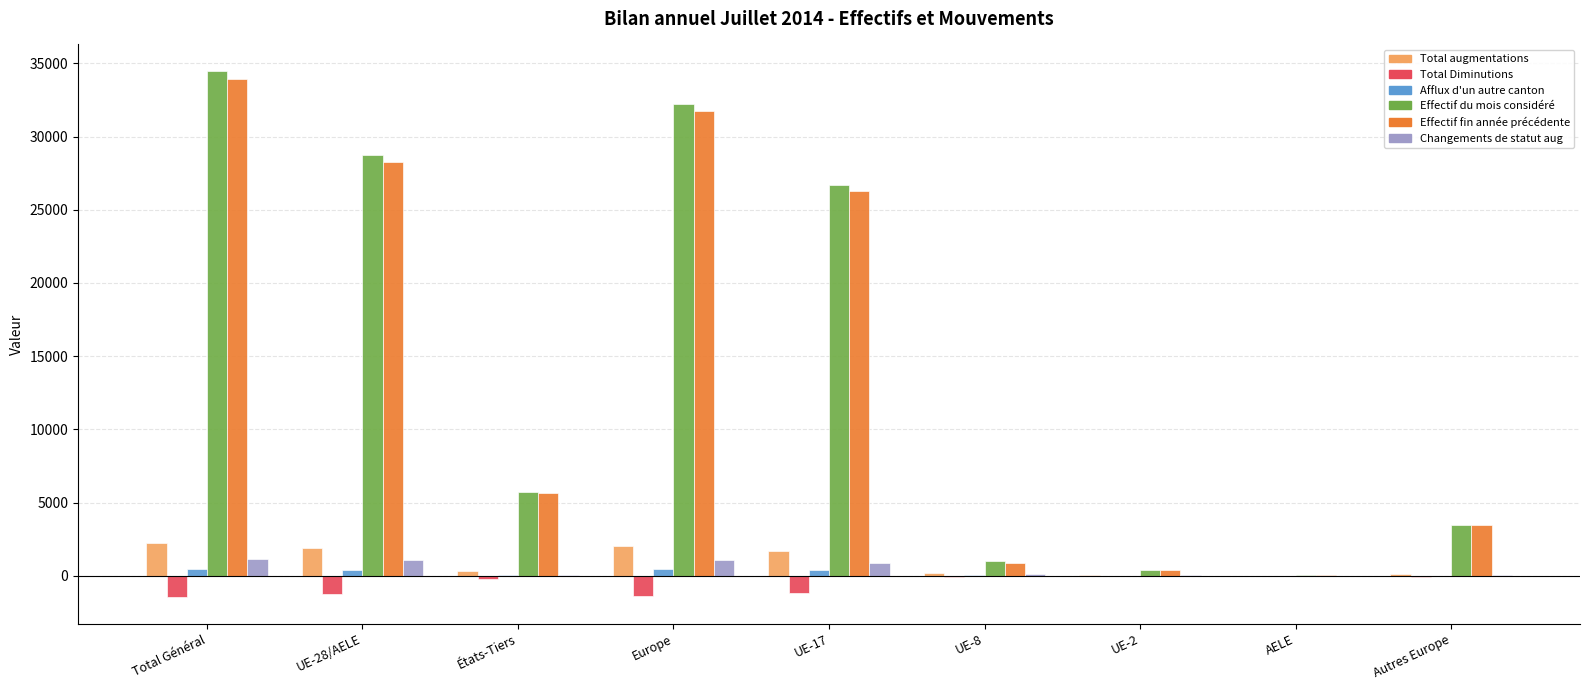

Is the value of Total augmentations at Autres Europe greater than the value of Changements de statut aug at Total Général?

No